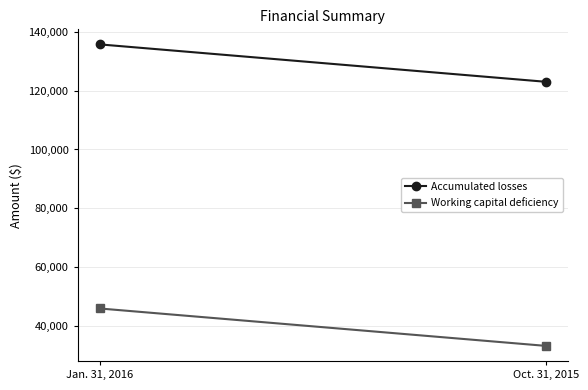

At which label does Working capital deficiency reach its minimum?

Oct. 31, 2015